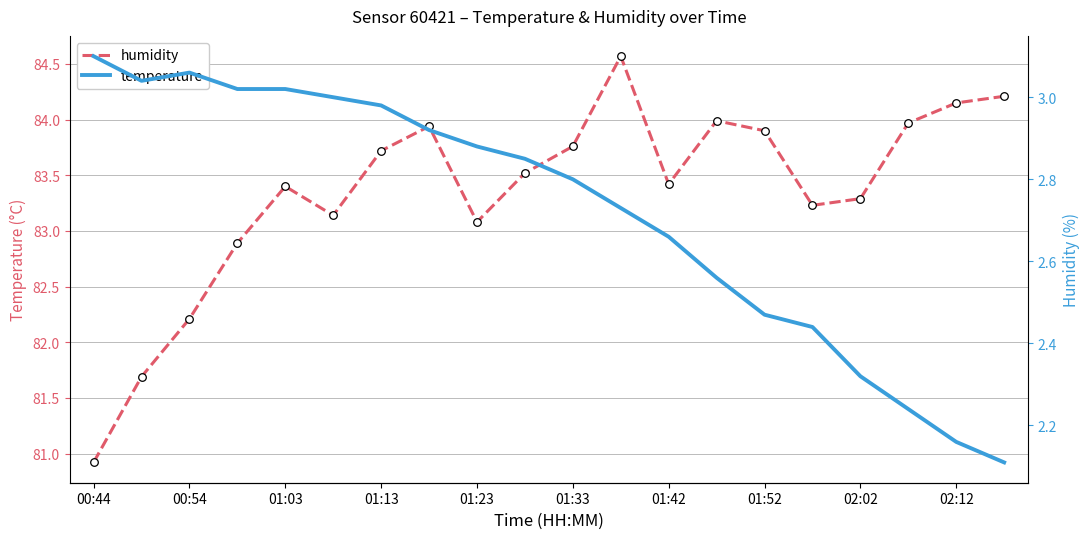

What are all the series names shown in the legend?

humidity, temperature